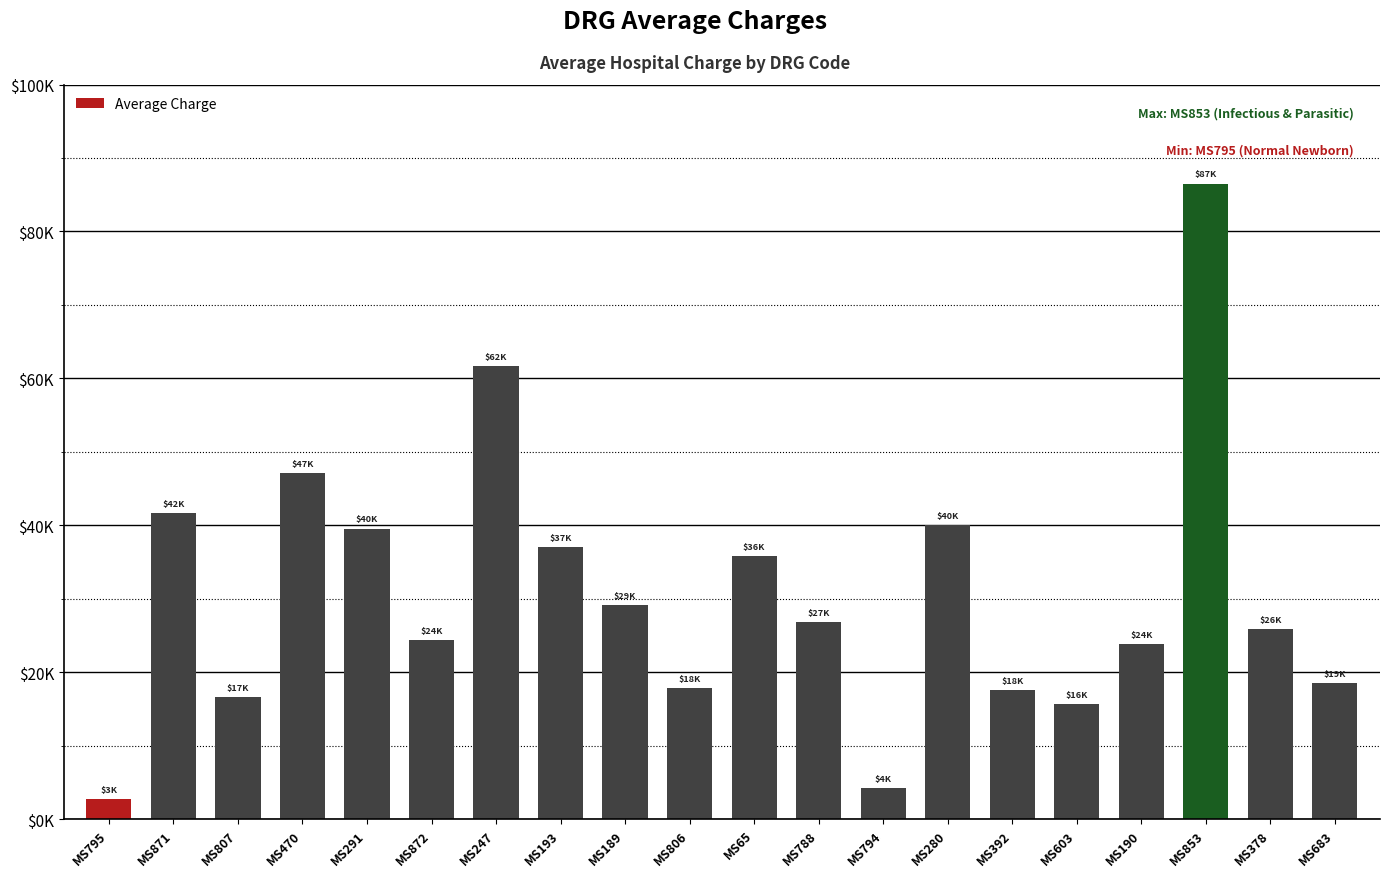

What is the ratio of the value at MS392 to the value at MS872?

0.7